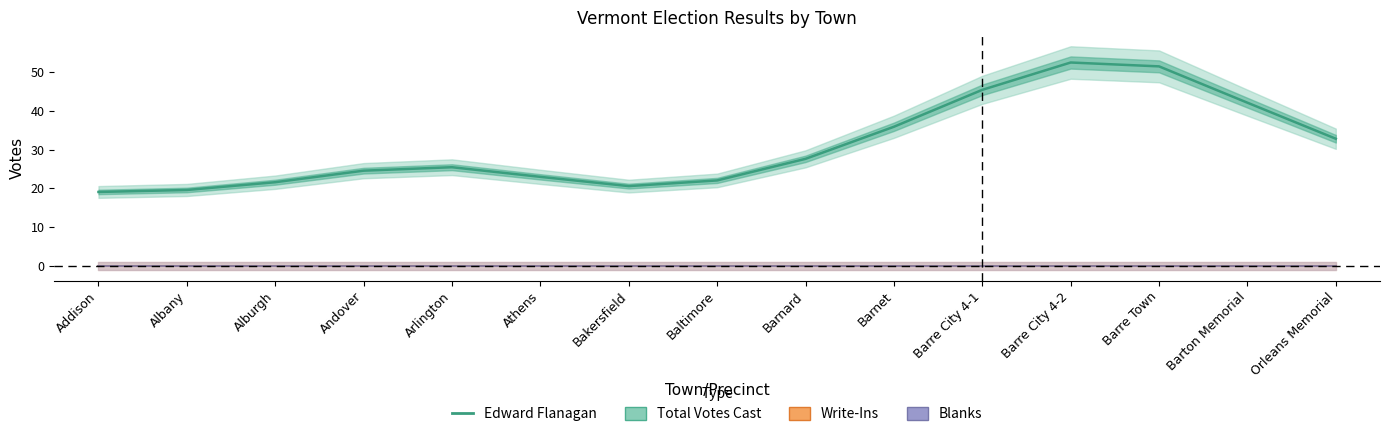

Is this an area chart (filled region under the line)?

No